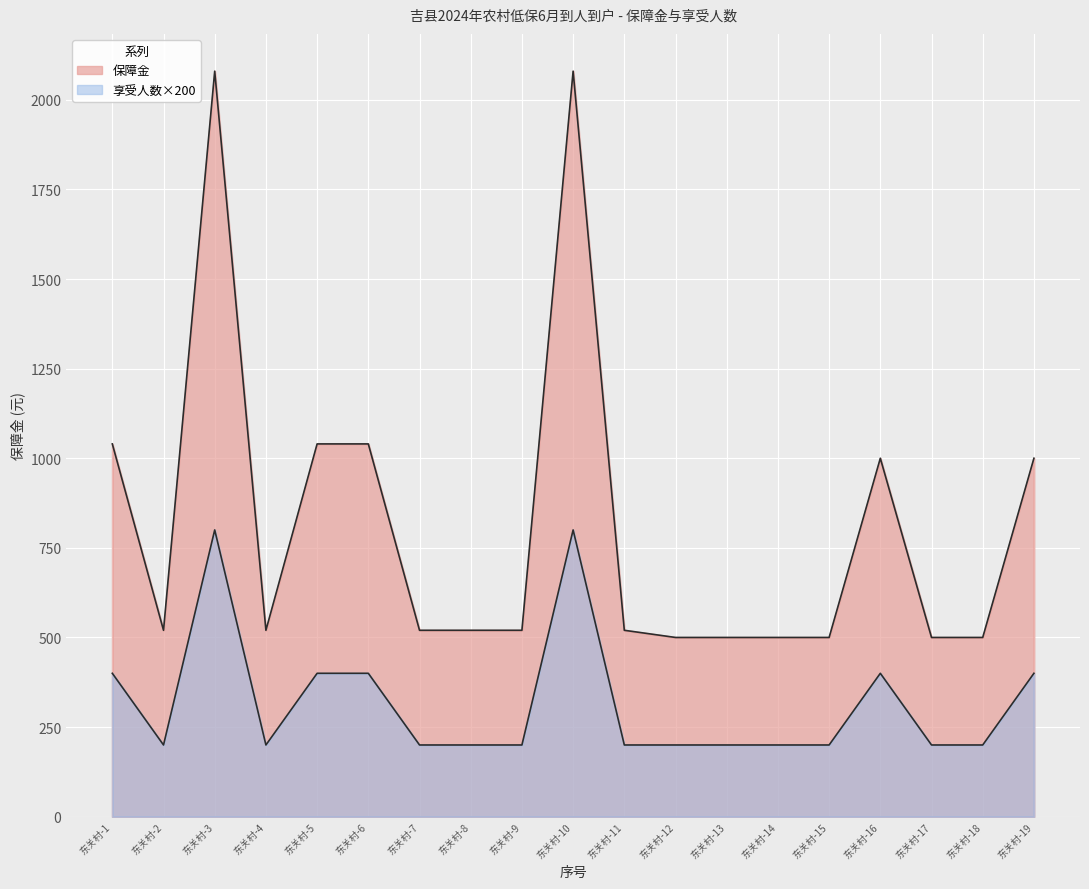

Is it true that 享受人数 equals 344 at 东关村-10?

False